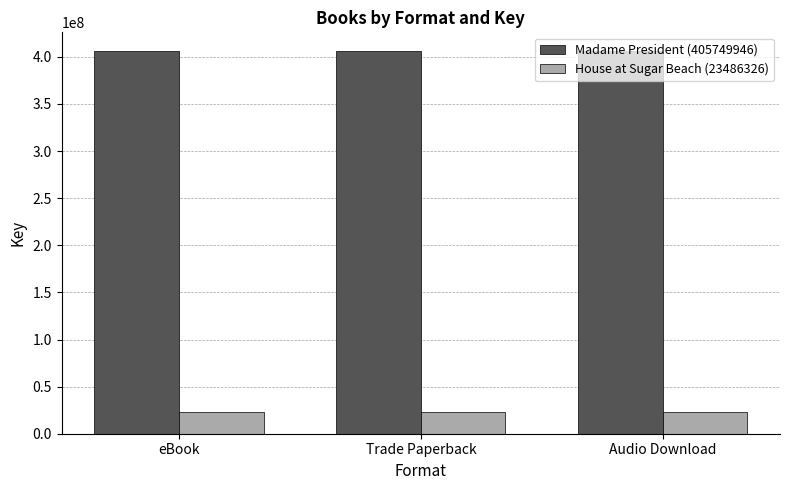

True or false: Madame President (405749946) has a value of 405749946 at Trade Paperback.

True